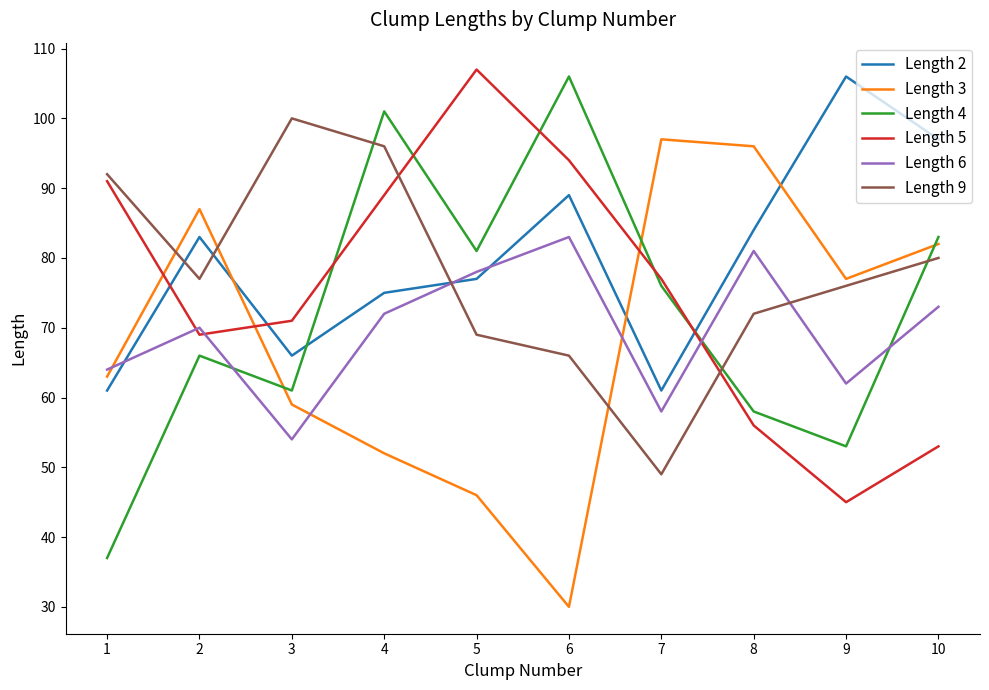

Which series has the widest spread of values?

Length 4